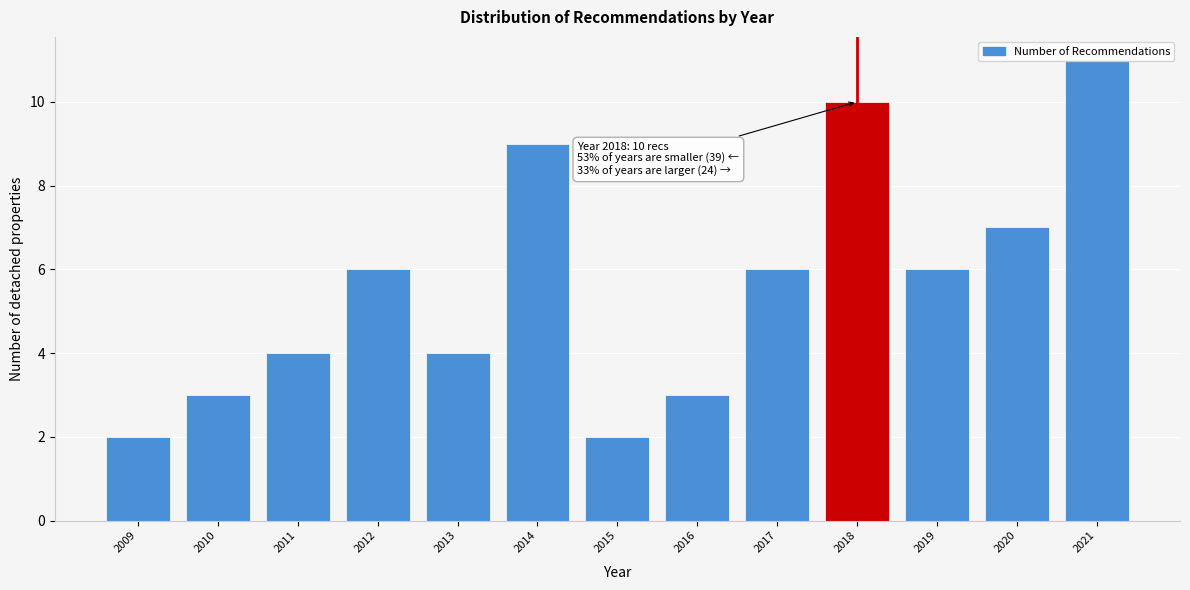

What is the approximate value at 2018?

10